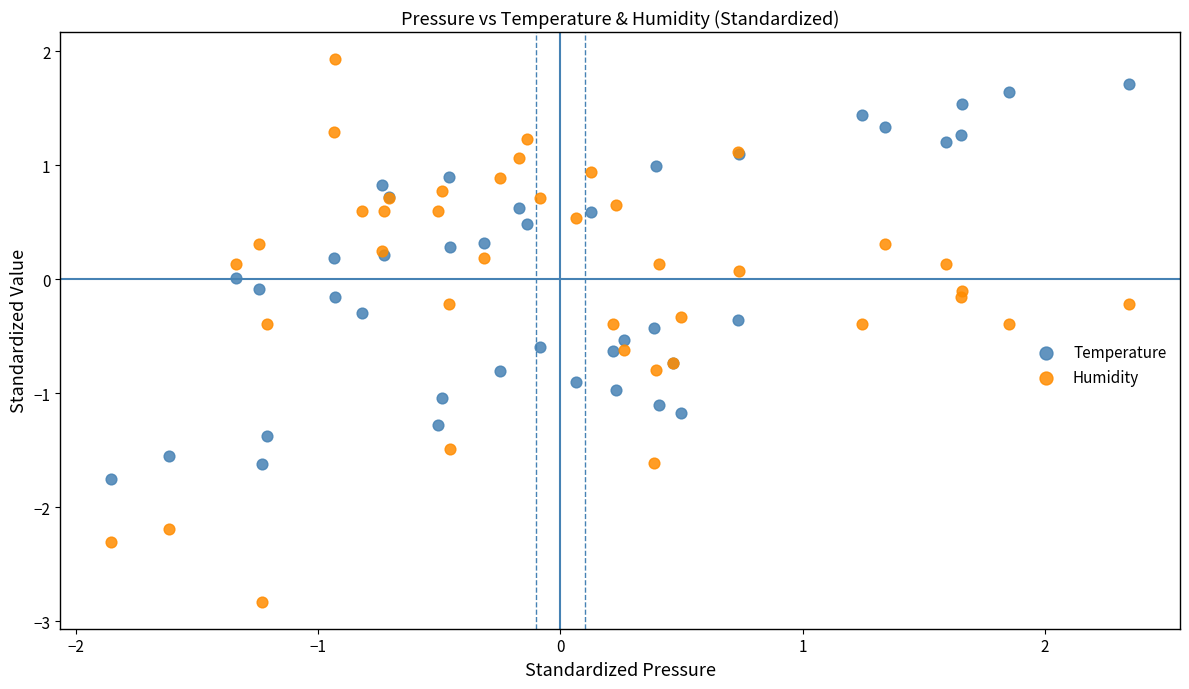

Which series reaches the minimum Y coordinate?

Humidity